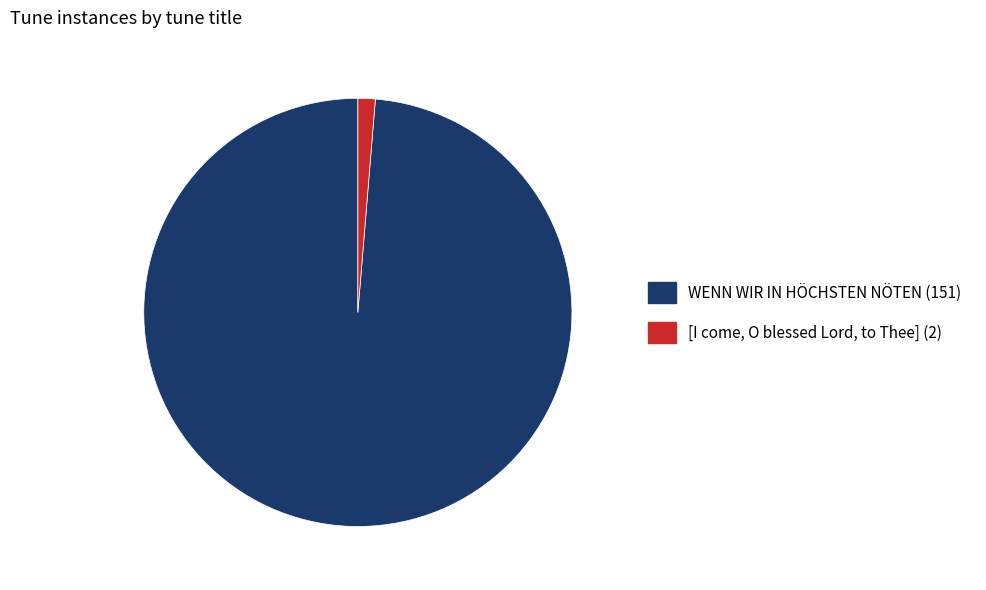

Rank the categories by value from lowest to highest.

[I come, O blessed Lord, to Thee] (2), WENN WIR IN HÖCHSTEN NÖTEN (151)